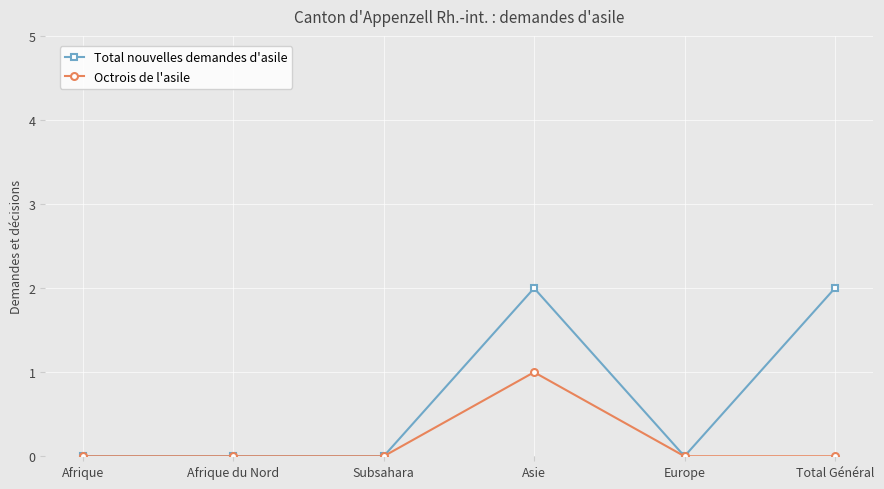

Is it true that Total nouvelles demandes d'asile equals 2 at Total Général?

True